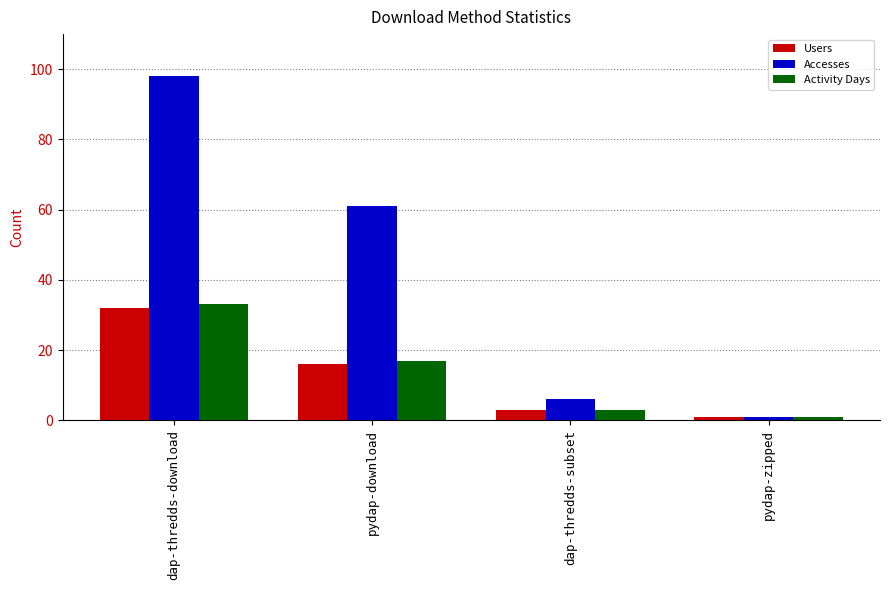

At which category is the sum across all series the highest?

dap-thredds-download